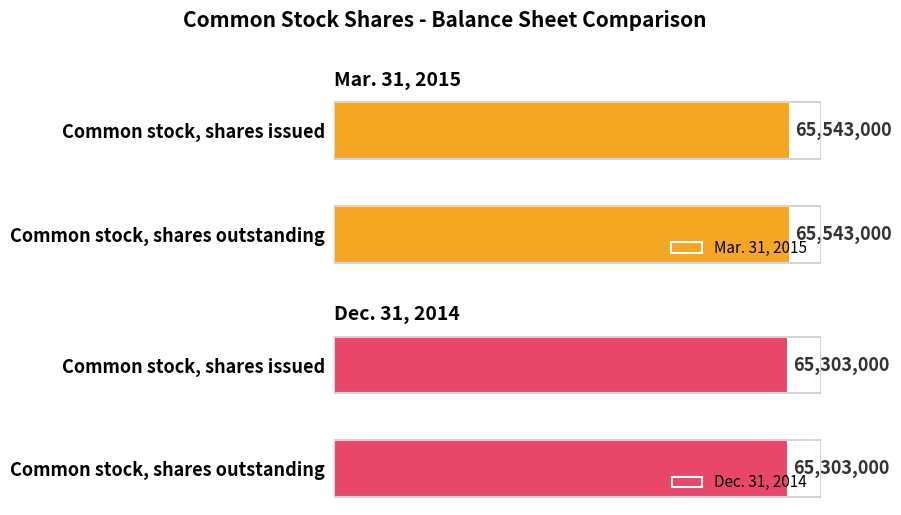

What position from the left is Common stock, shares outstanding?

2